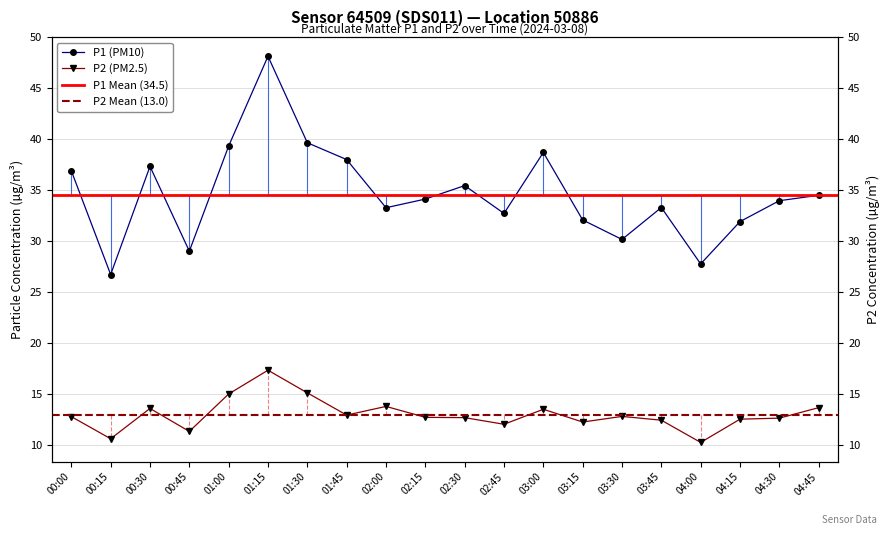

Which has a higher value, 03:00 or 03:45?

03:00